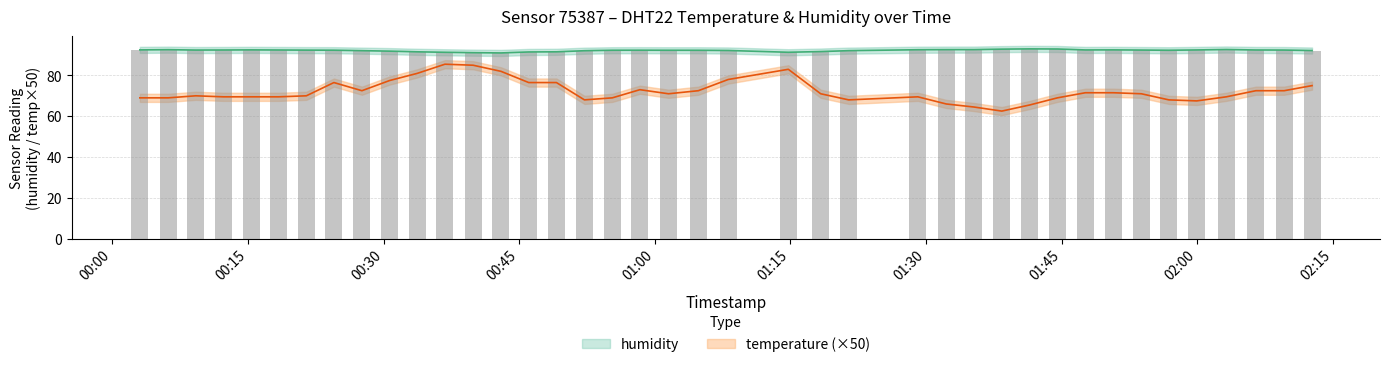

Where is humidity nearest to the value 92?

2023-04-07T00:30:40